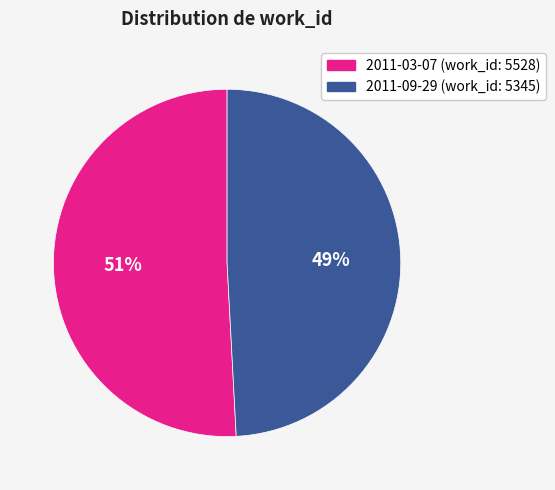

How many slices are in this pie chart?

2